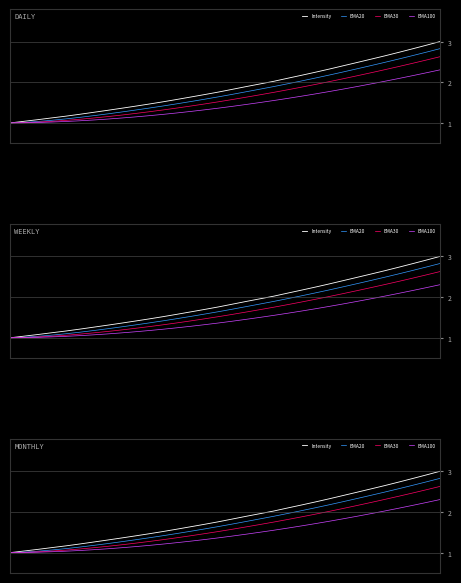

At which category is the sum across all series the highest?

31